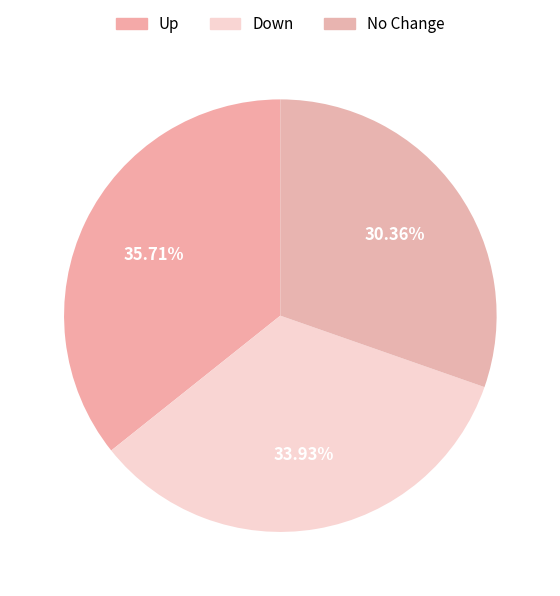

Rank the categories by value from lowest to highest.

No Change, Down, Up